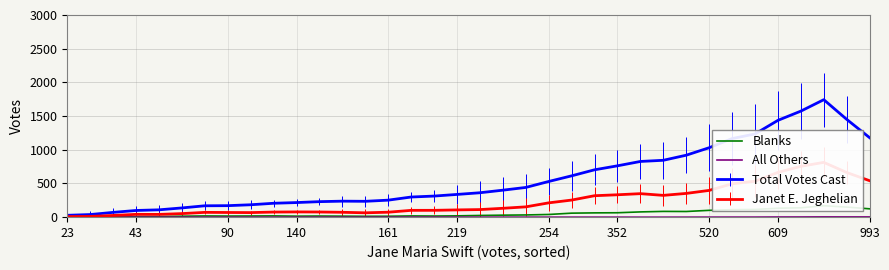

True or false: Blanks and All Others cross at least once.

False